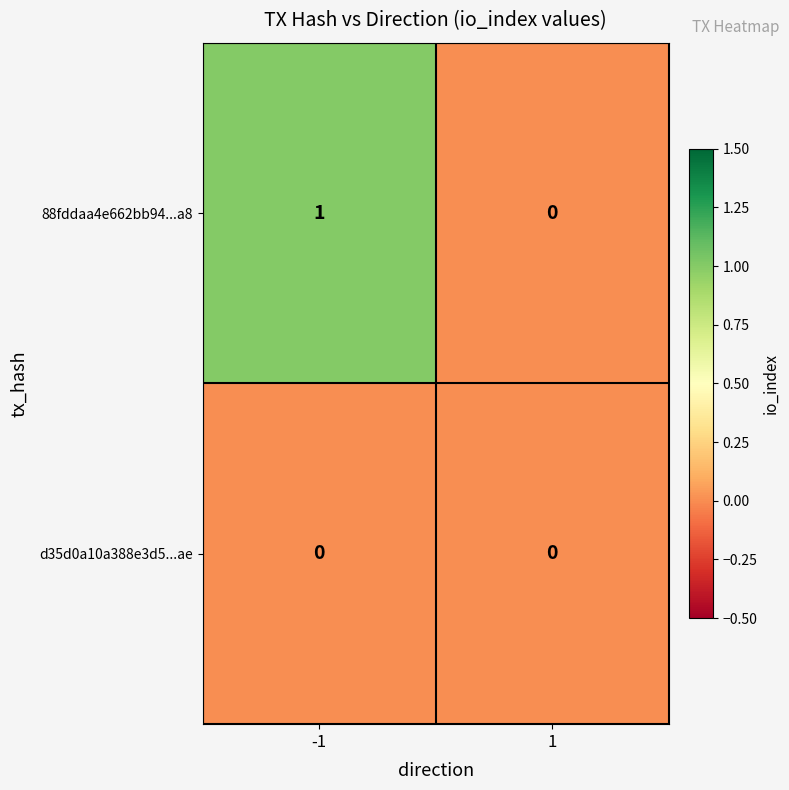

Reading left to right, list all the values displayed in this chart.

88fddaa4e662bb94...a8: 1	0
d35d0a10a388e3d5...ae: 0	0